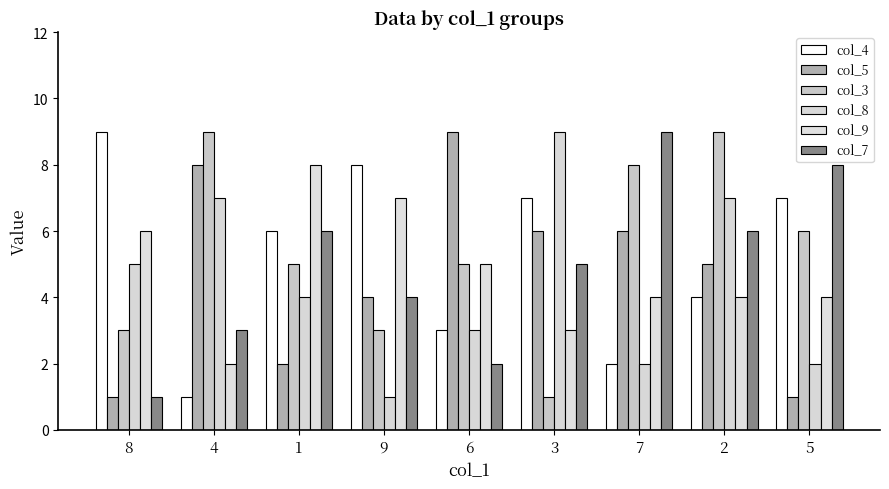

How many data points in col_8 are less than 4?

4